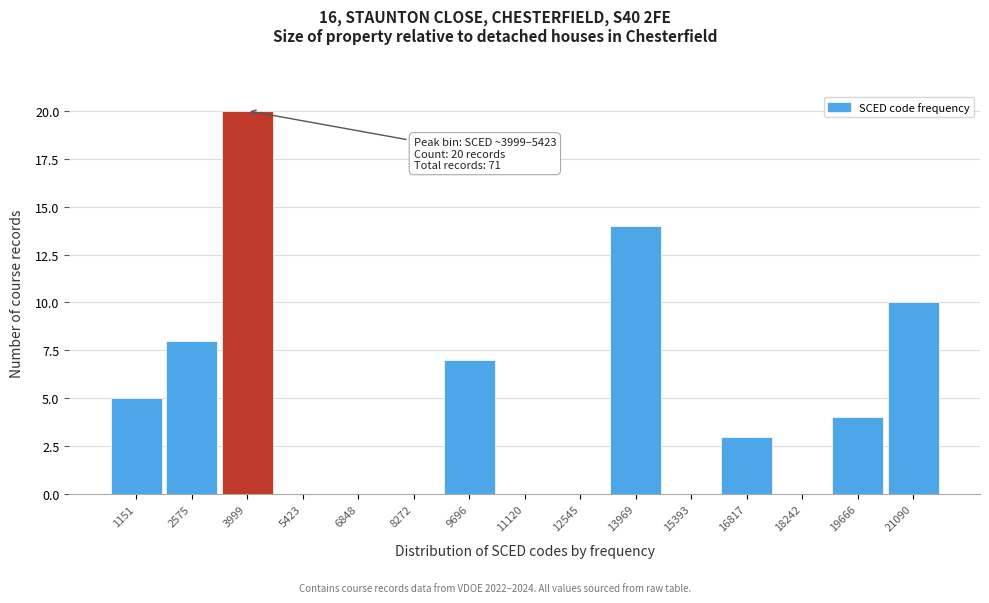

Reading left to right, transcribe all the data shown in this chart.

1151=5	2575=8	3999=20	5423=0	6848=0	8272=0	9696=7	11120=0	12545=0	13969=14	15393=0	16817=3	18242=0	19666=4	21090=10